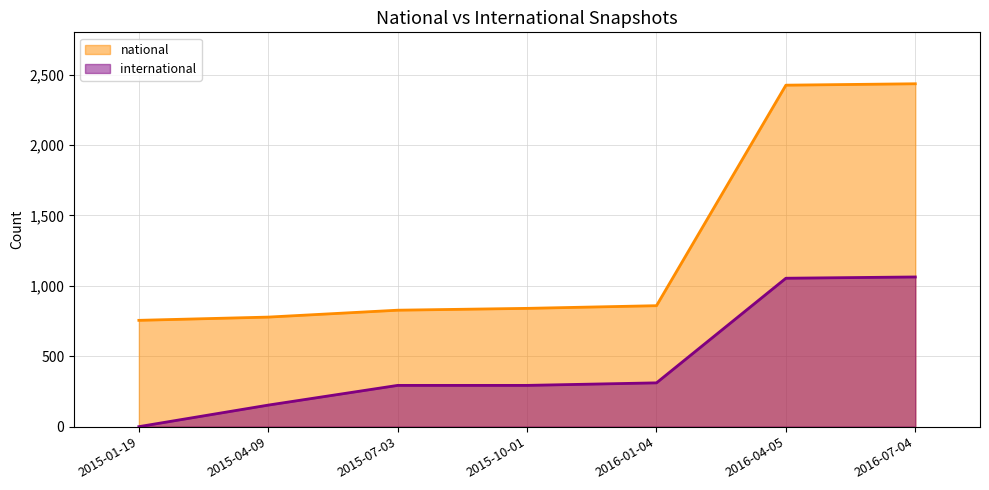

True or false: international and national intersect in this chart.

False